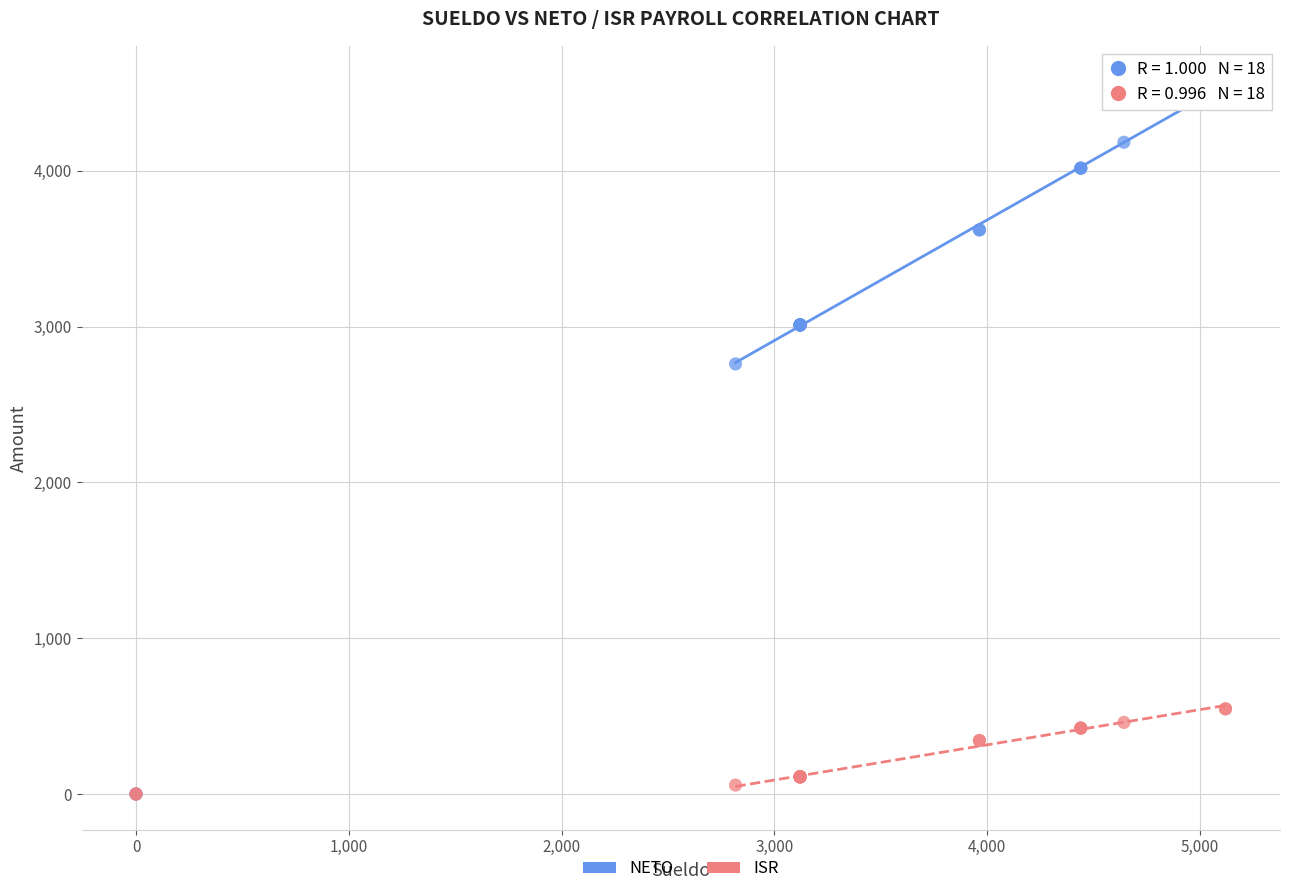

What are all the series names shown in the legend?

NETO, ISR